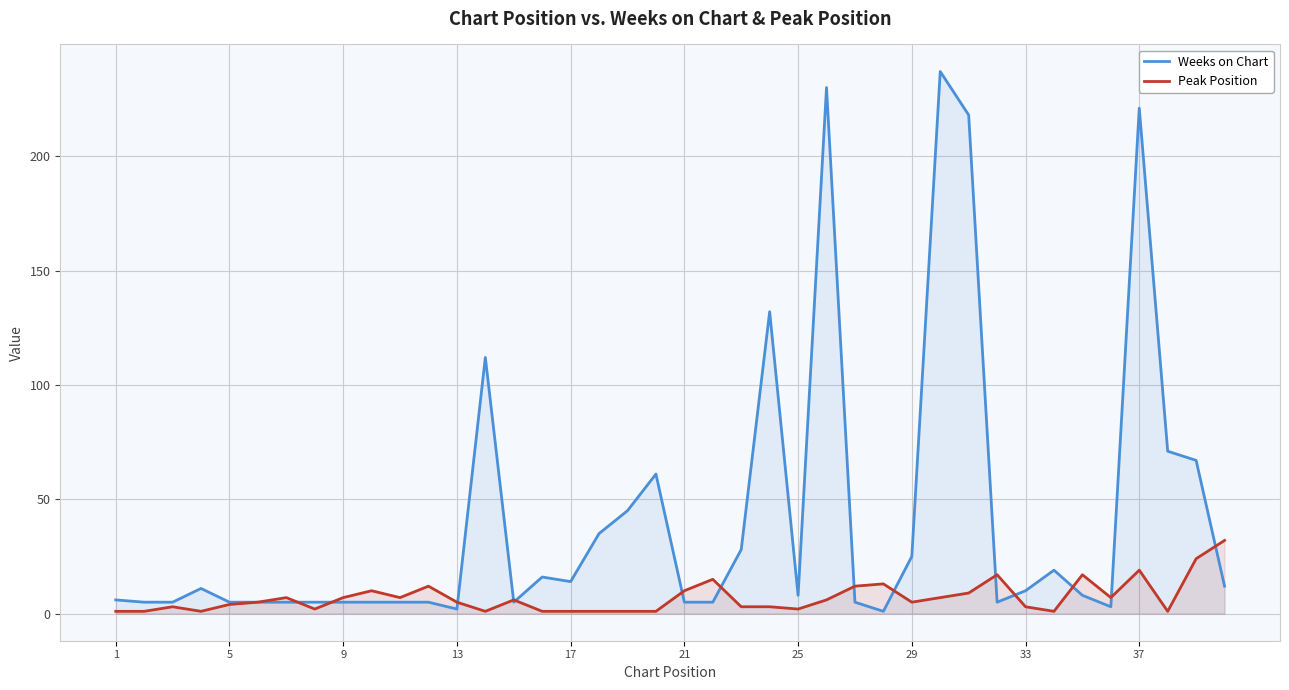

Which series ends up on top after the final intersection of Peak Position and Weeks on Chart?

Peak Position